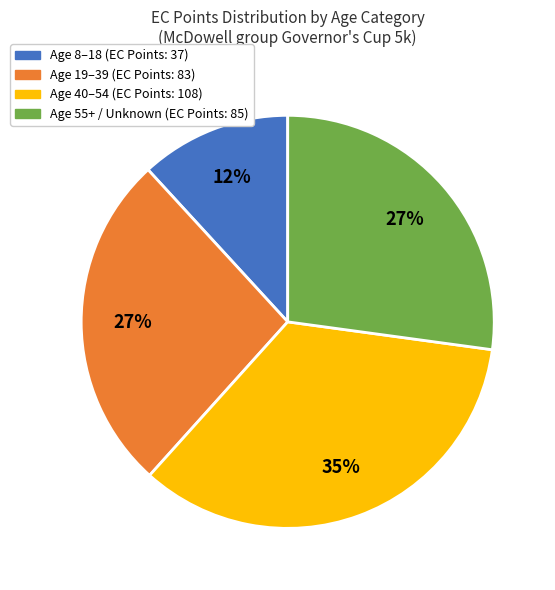

Is there any slice that represents more than half of the pie?

No